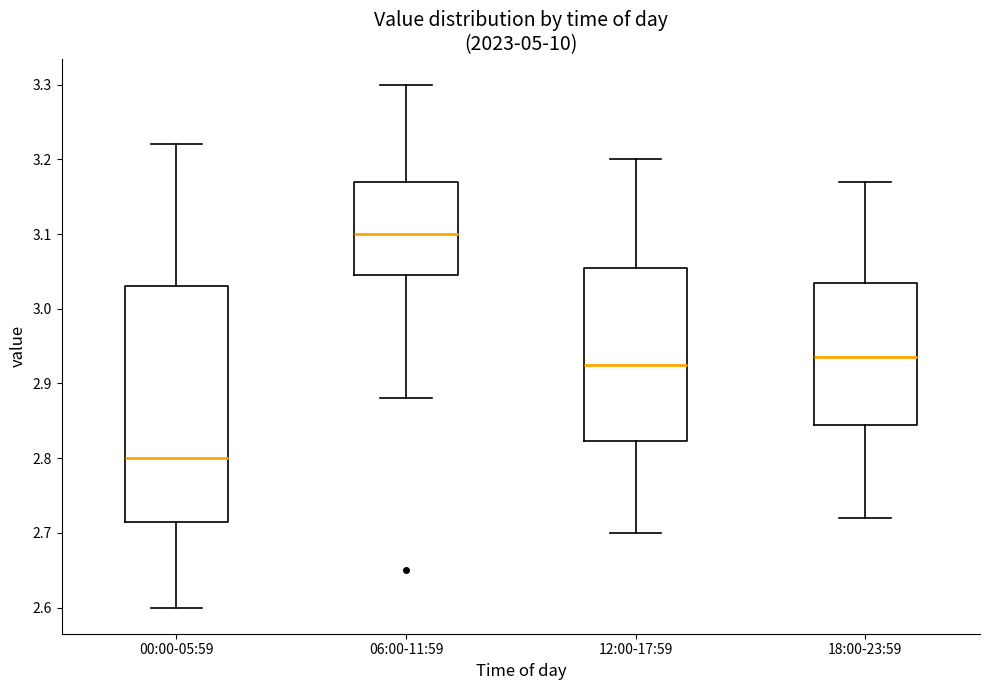

Reading left to right, read every box against the y-axis: the position of its median line, the range the box covers, and the ends of its whiskers. The values are not printed on the chart, so give them approximately, as read against the axis.

00:00-05:59: median 2.80, box 2.72 to 3.03, whiskers 2.60 to 3.22
06:00-11:59: median 3.10, box 3.05 to 3.17, whiskers 2.88 to 3.30
12:00-17:59: median 2.93, box 2.82 to 3.06, whiskers 2.70 to 3.20
18:00-23:59: median 2.94, box 2.85 to 3.04, whiskers 2.72 to 3.17